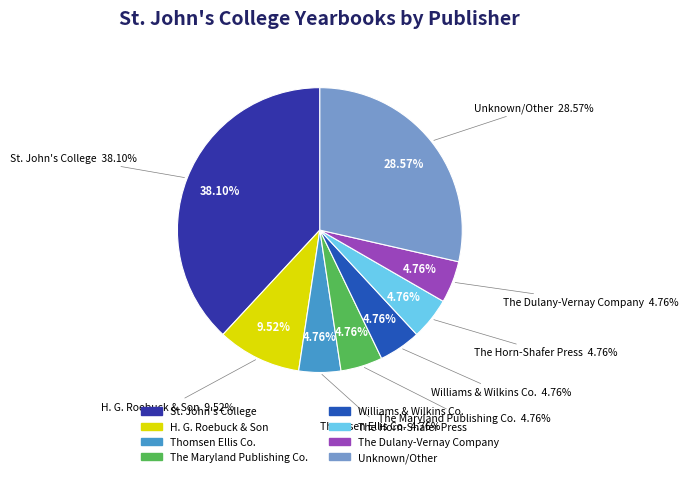

Between The Horn-Shafer Press and The Maryland Publishing Co., which is larger?

The Horn-Shafer Press